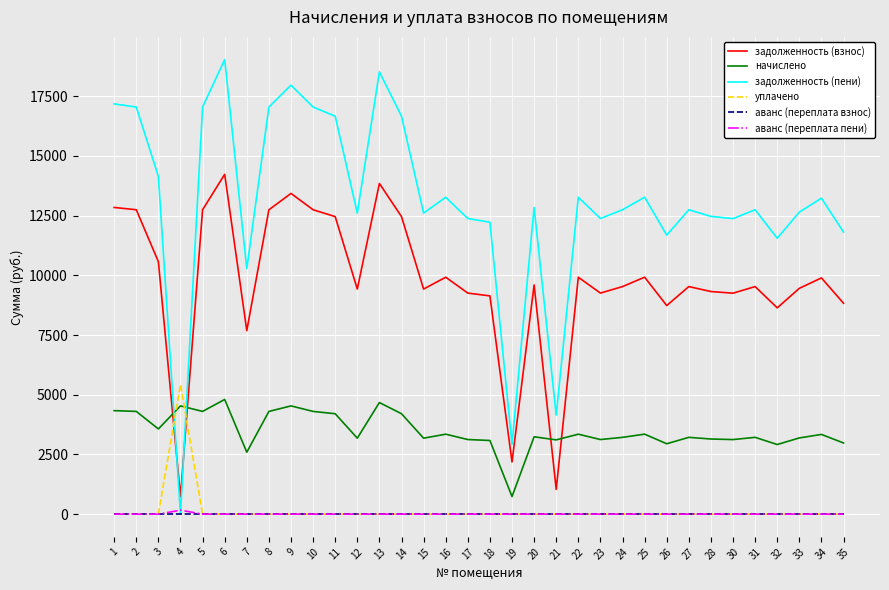

Read the начислено value at 33.

3192.0